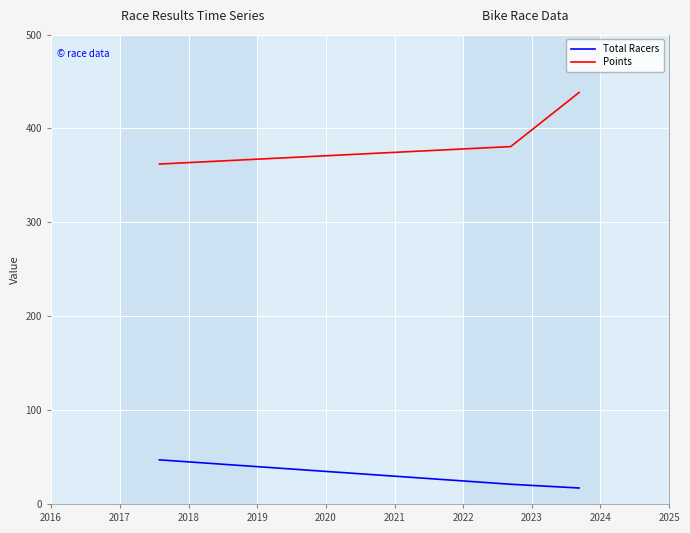

What is the minimum value shown in the chart?

17.0